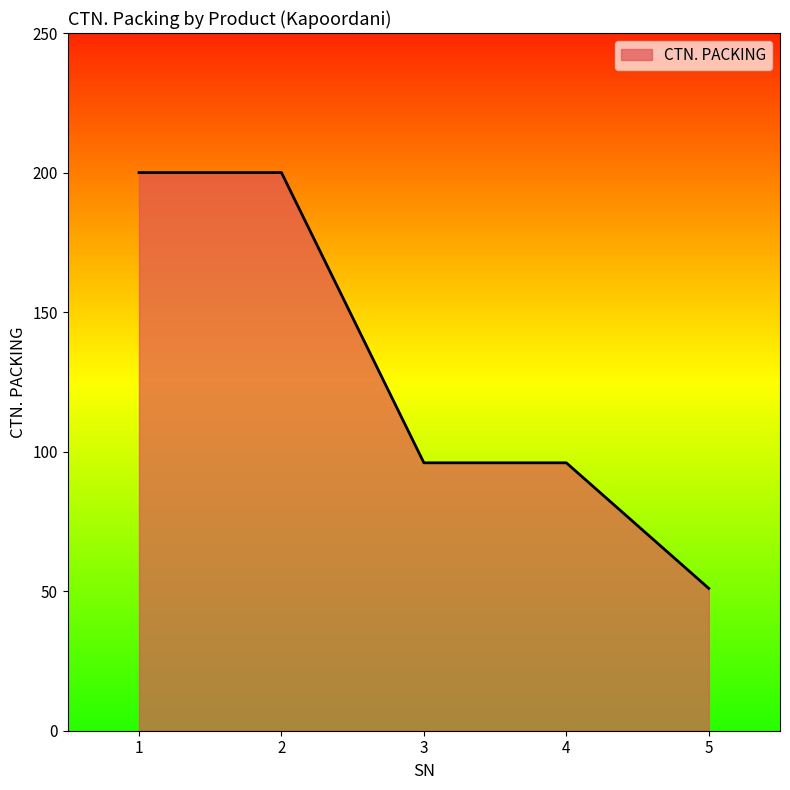

What is the ratio of the value at 1 to the value at 5?

3.9